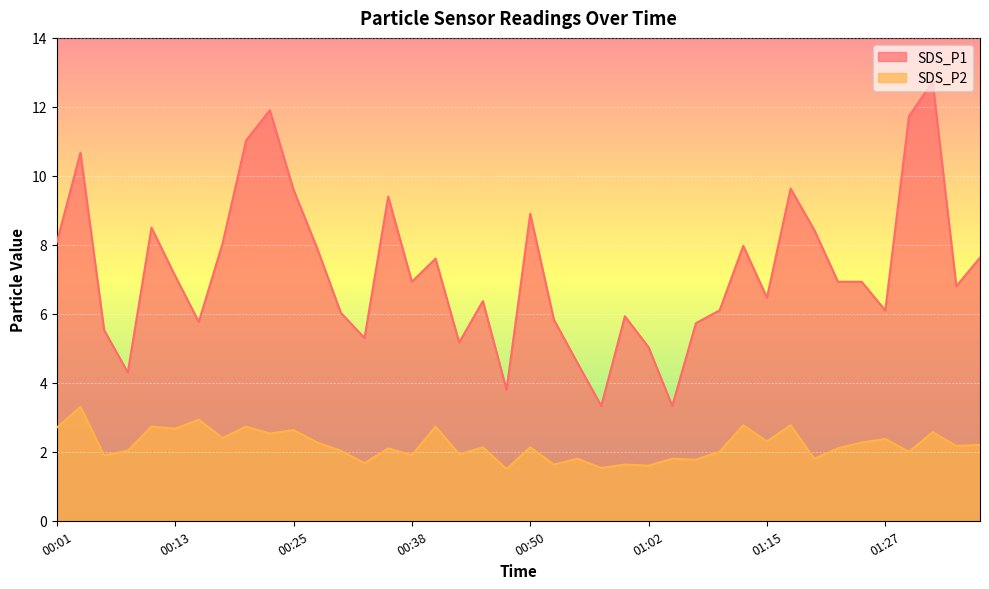

Which has a higher value, 00:42 or 01:12?

01:12